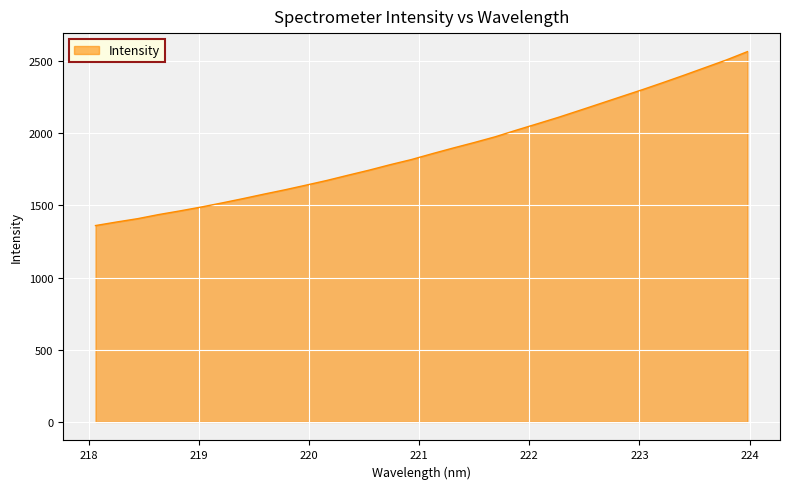

What is the difference between the maximum and minimum values?

1204.6